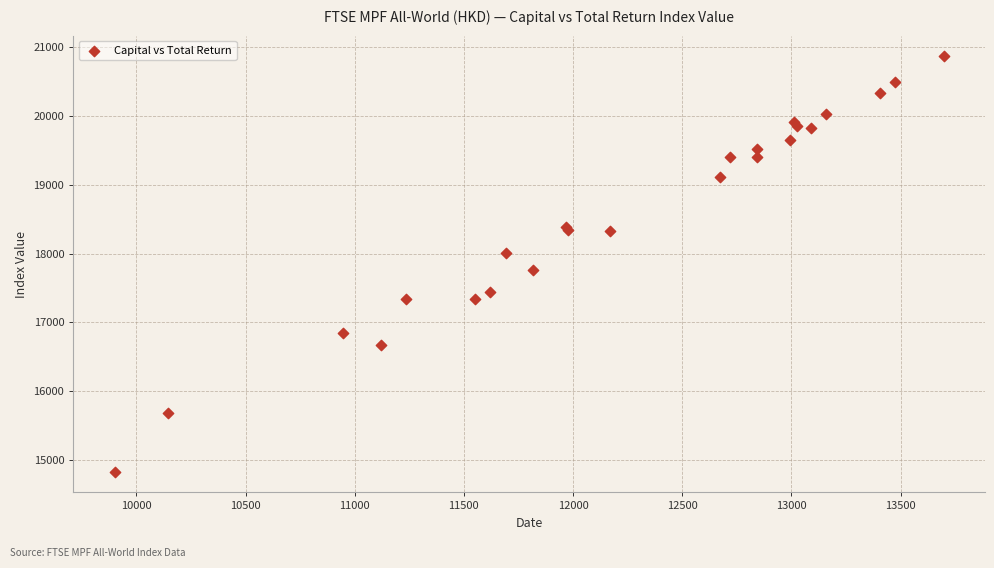

What Y value in the scatter plot is closest to 17848?

17762.6